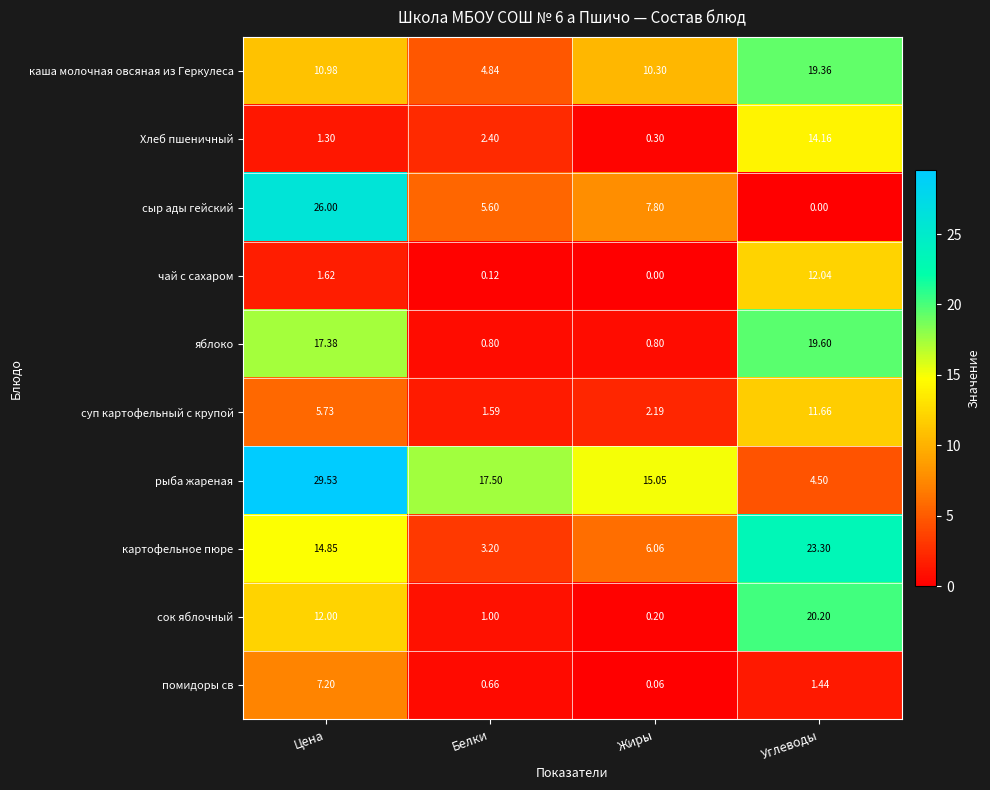

How many series are shown in this chart?

10